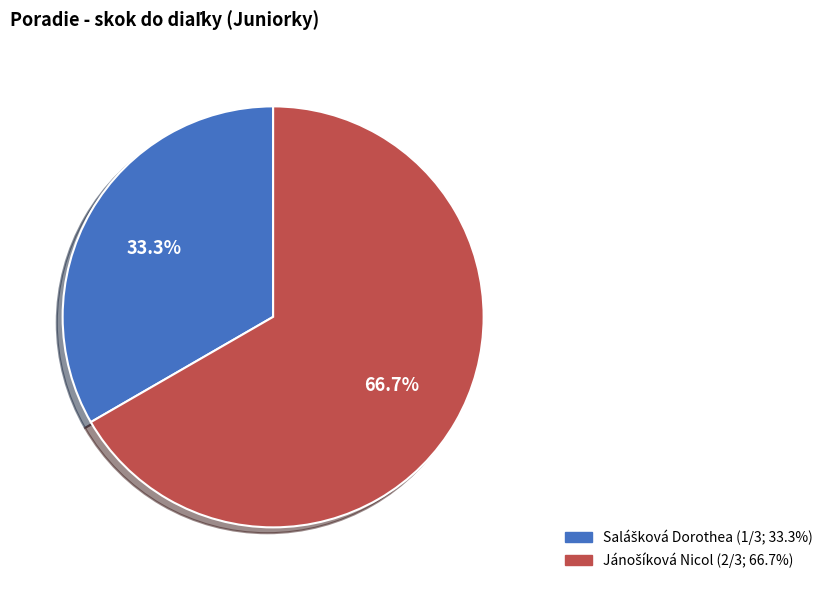

Does any single category account for the majority?

Yes